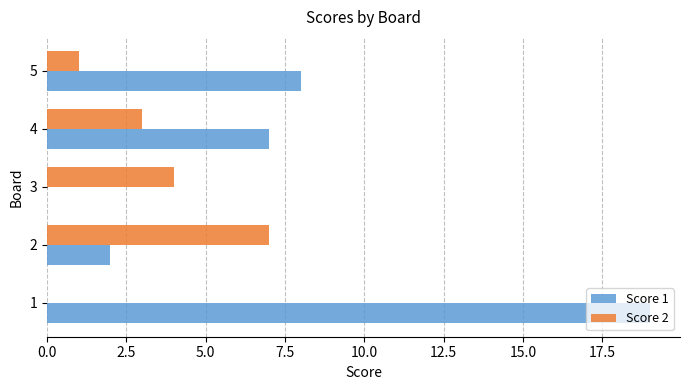

The value of Score 1 at 2 is 1. True or false?

False